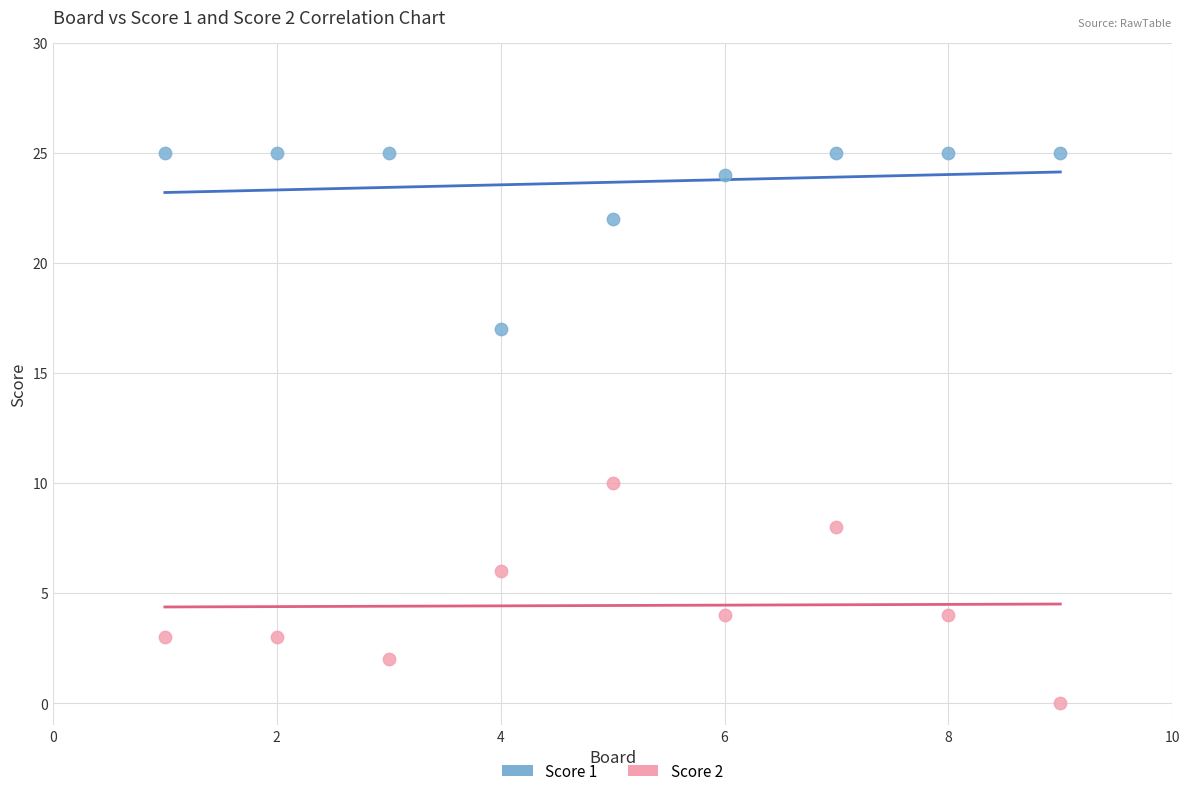

Across all data points, what is the range of Y values (max minus min)?

25